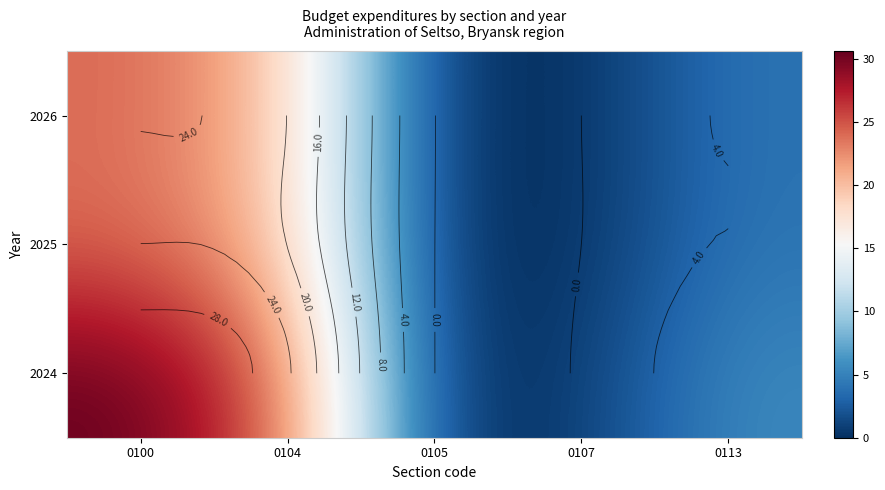

True or false: 2025 has a value of 27.5 at 0104.

False